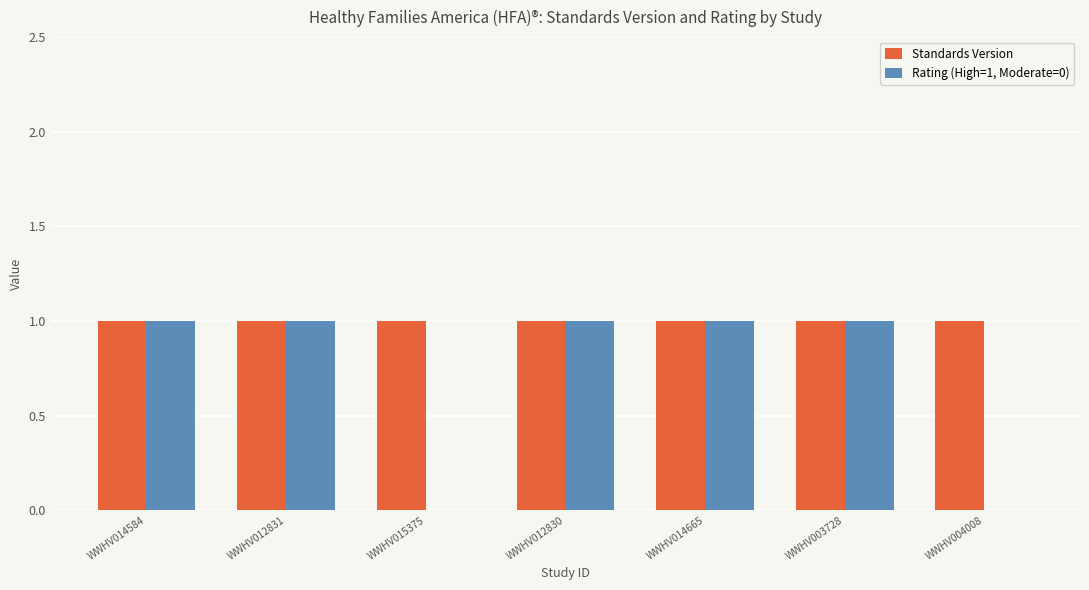

Count the number of categories in the chart.

7